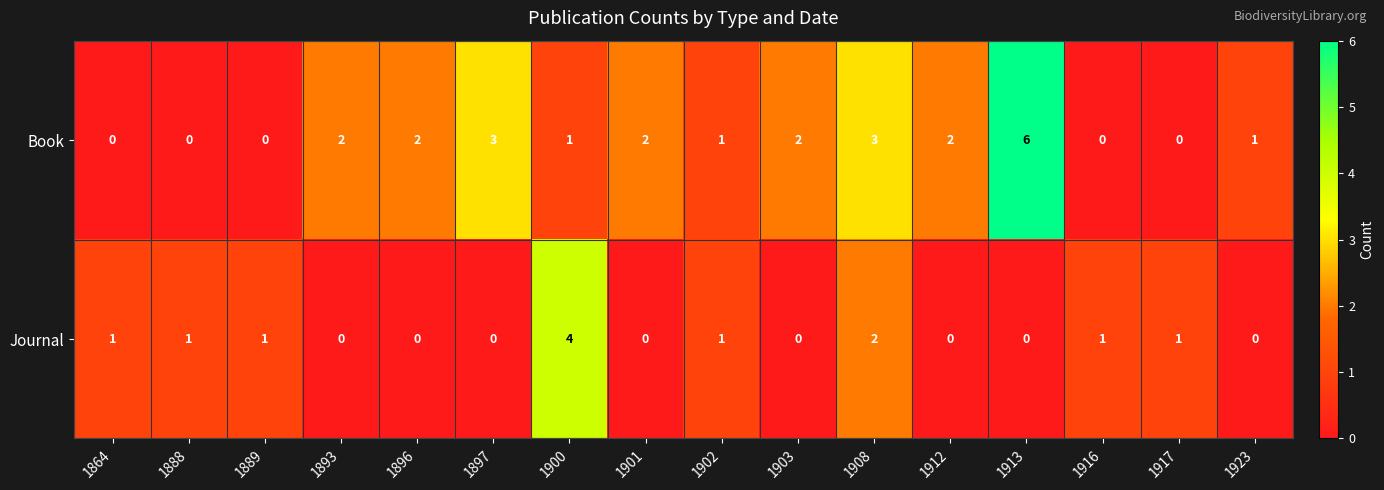

The value of Book at 1912 is 3. True or false?

False